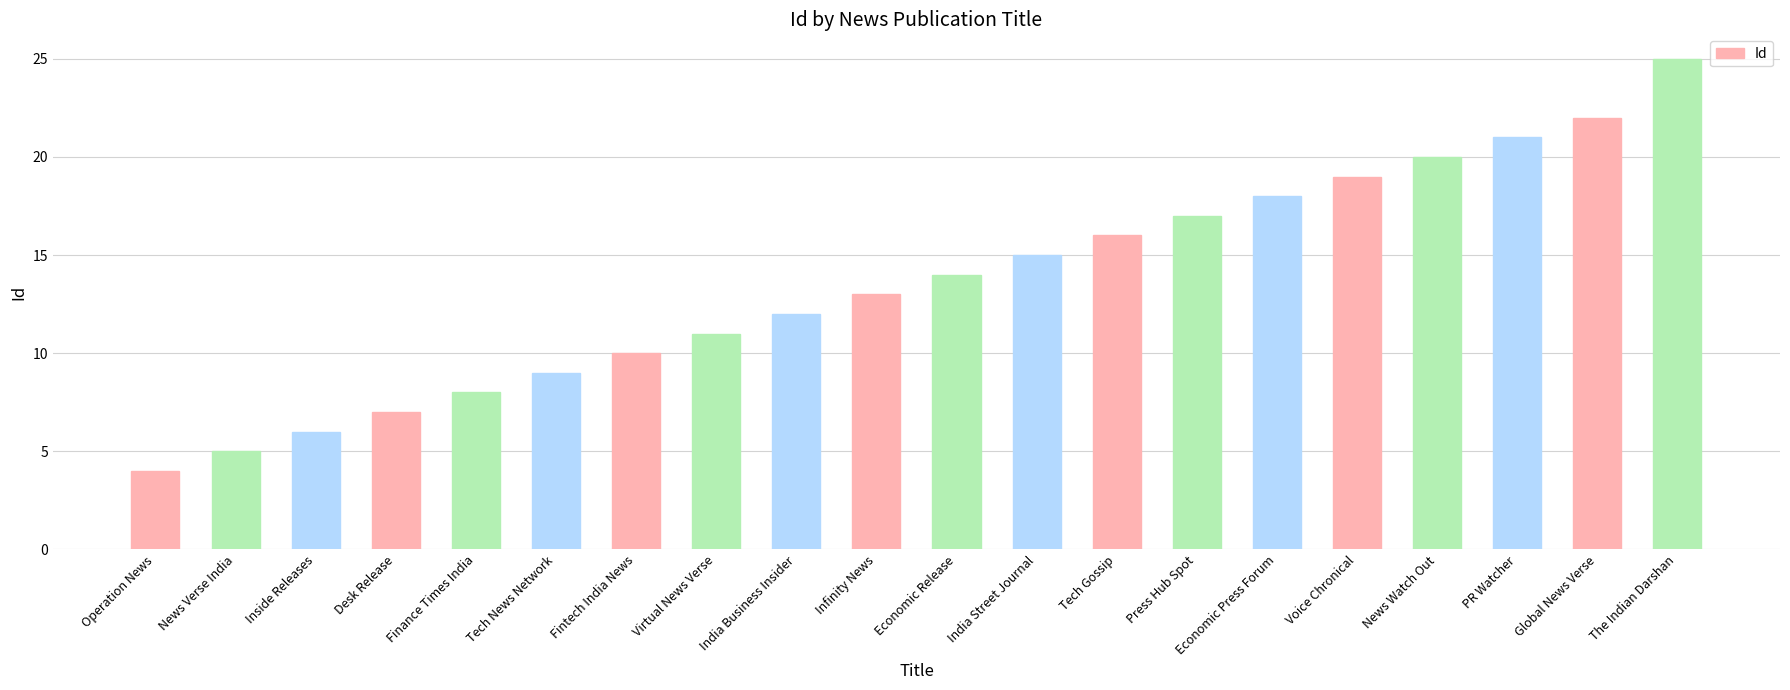

What is the difference between the maximum and minimum values?

21